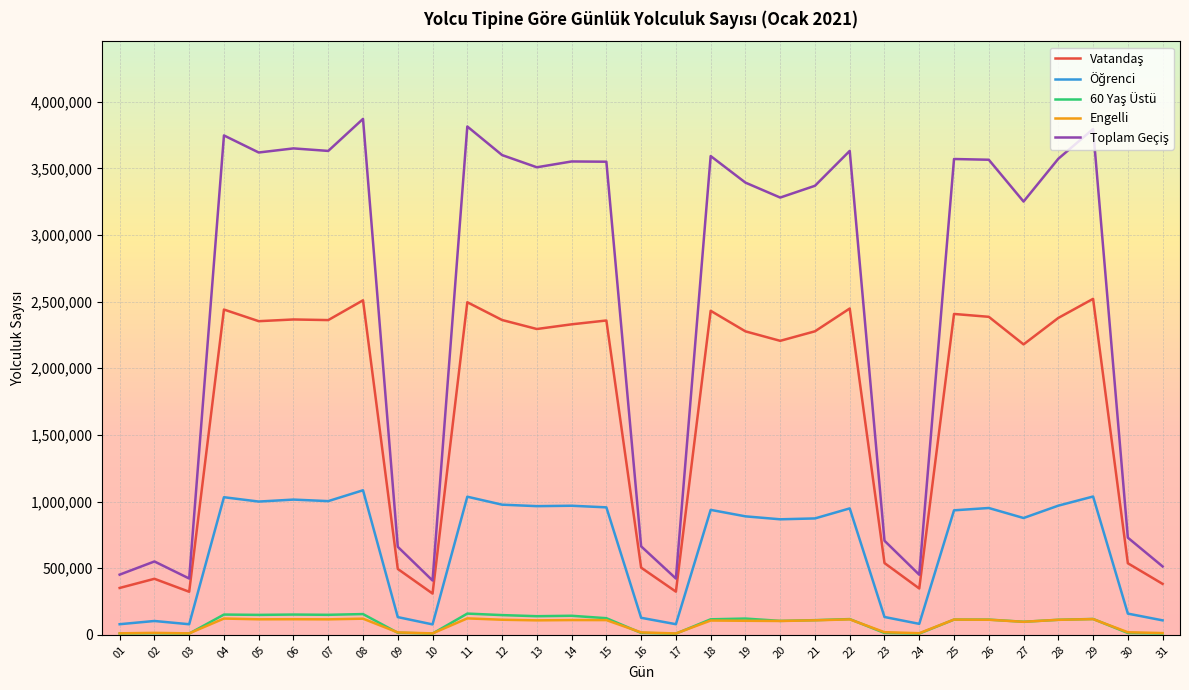

What is the maximum value shown in the chart?

3870879